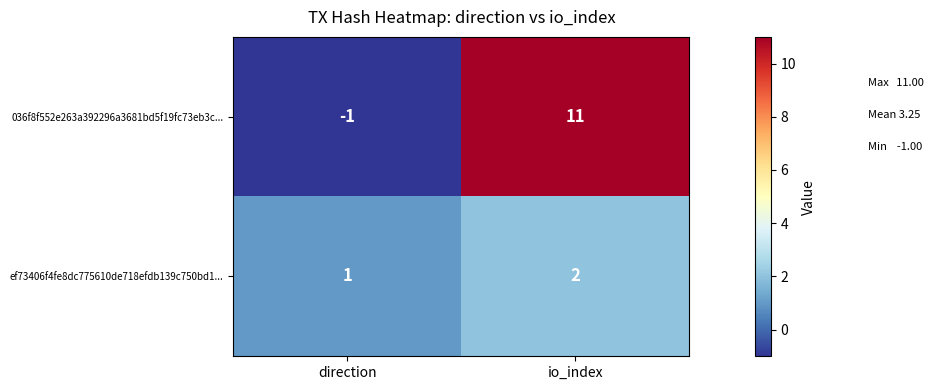

List the series in order of their peak value, highest first.

036f8f552e263a392296a3681bd5f19fc73eb3c..., ef73406f4fe8dc775610de718efdb139c750bd1...